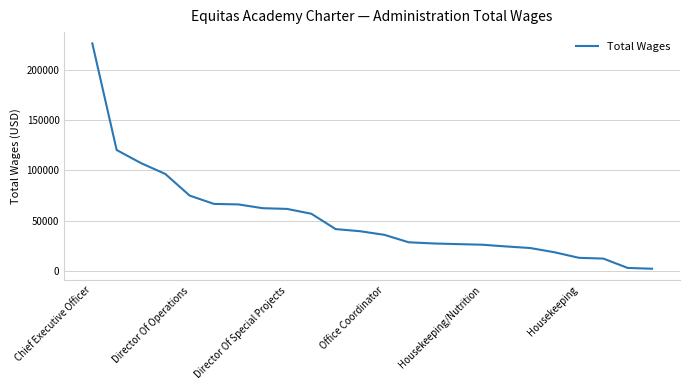

What is the difference between the maximum and minimum values?

223629